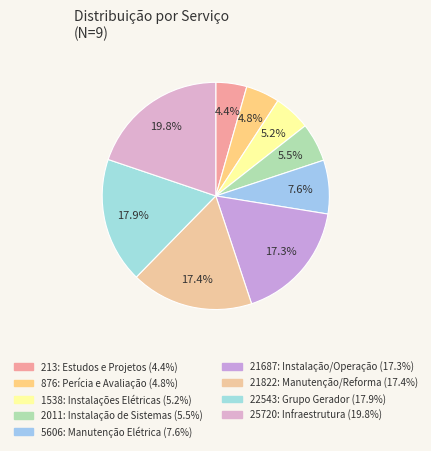

Approximately how many times larger is the value at 25720: Infraestrutura compared to 2011: Instalação de Sistemas?

3.6